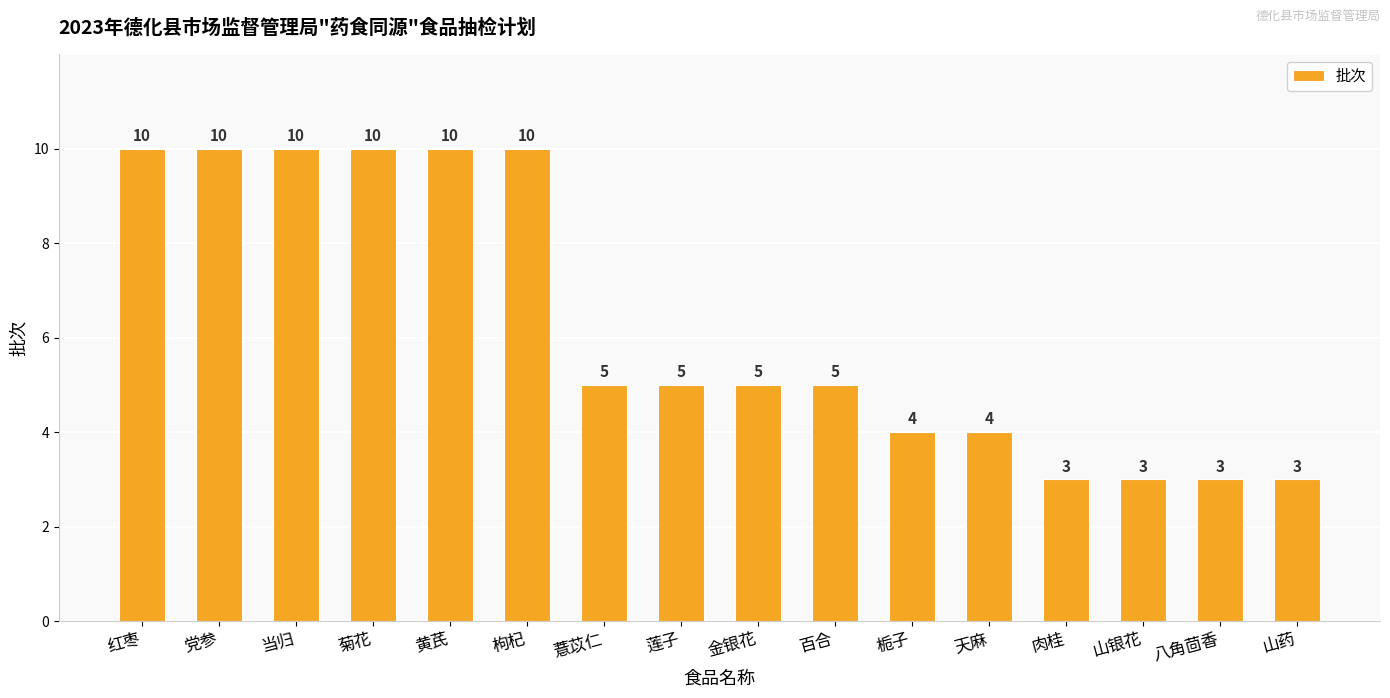

What is the sum of the values at 枸杞 and 薏苡仁?

15